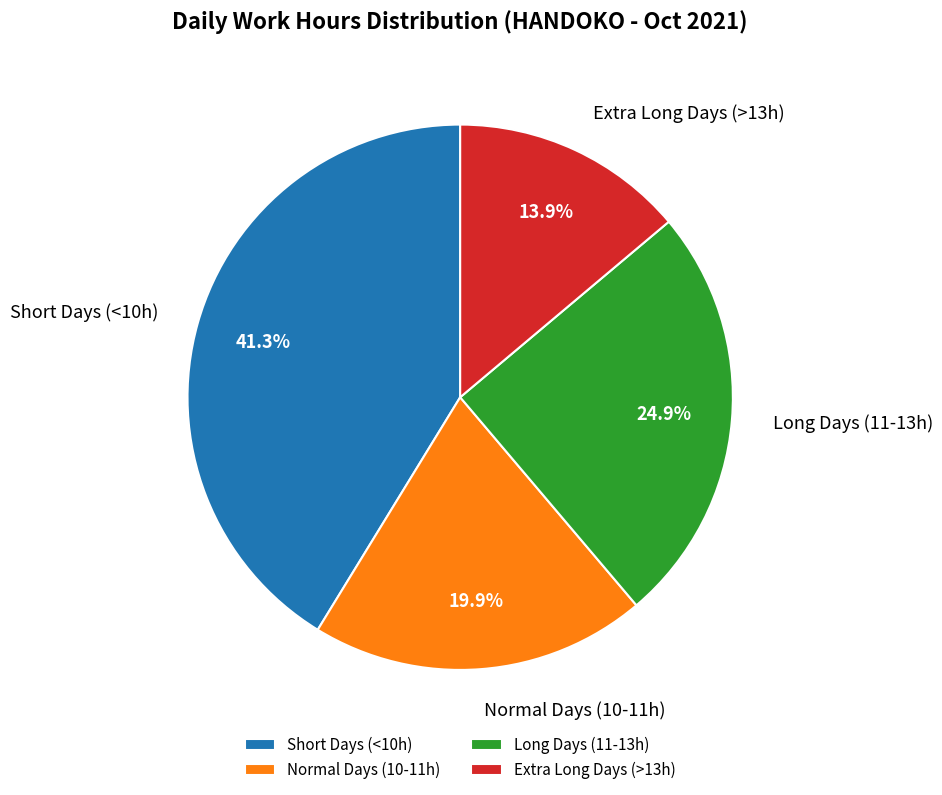

Does Short Days (<10h) represent more than half of the total?

No